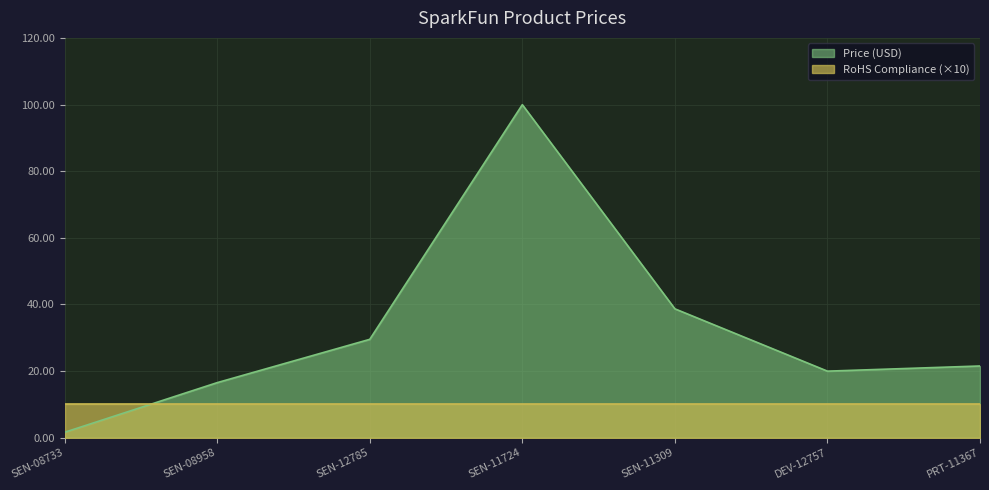

What is the sum of all values?

227.7